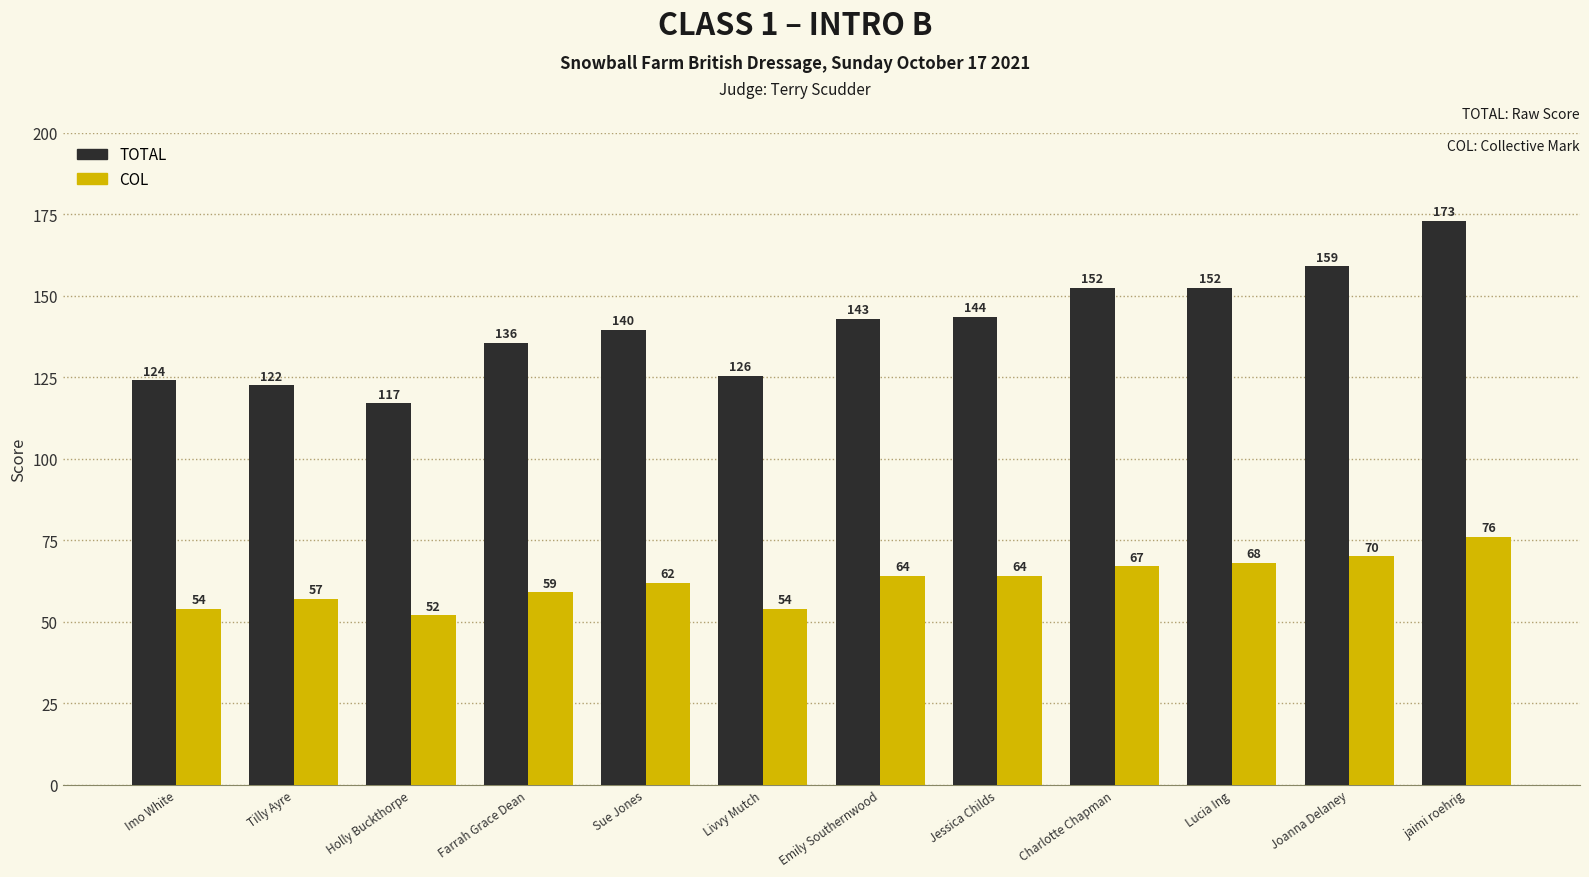

What is the sum of the COL values at jaimi roehrig and Charlotte Chapman?

143.0